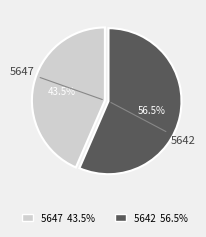

Which slice represents more than half of the pie?

5642